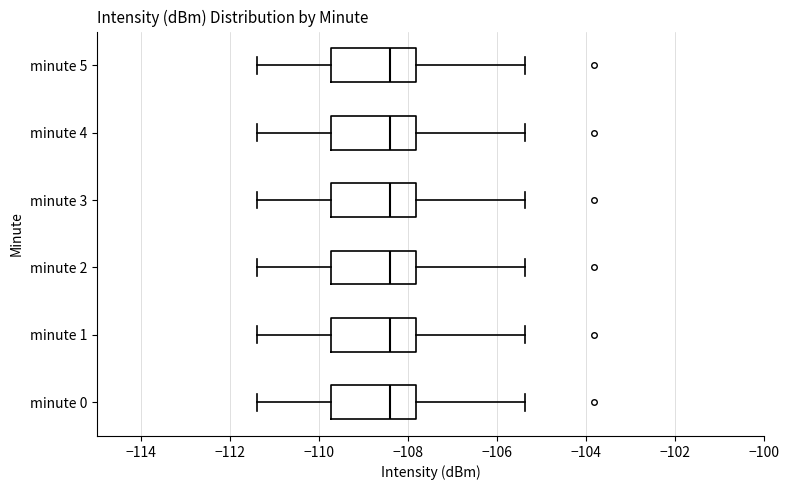

Where is the right edge of the box for minute 4 on the x-axis? The values are not printed on the chart, so give them approximately, as read against the axis.

-107.8